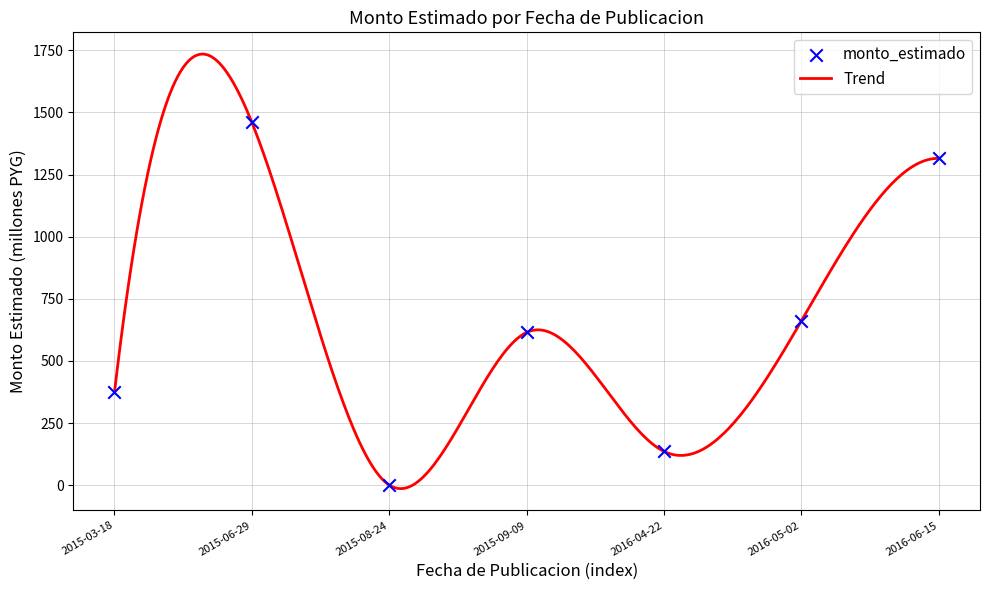

Approximately how many times larger is the value at 2016-06-15 compared to 2016-04-22?

9.6